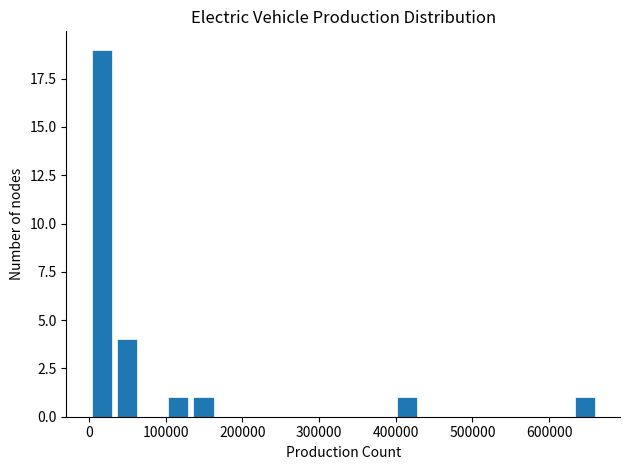

Read against the x-axis, roughly where is the centre of the tallest bar?

20000